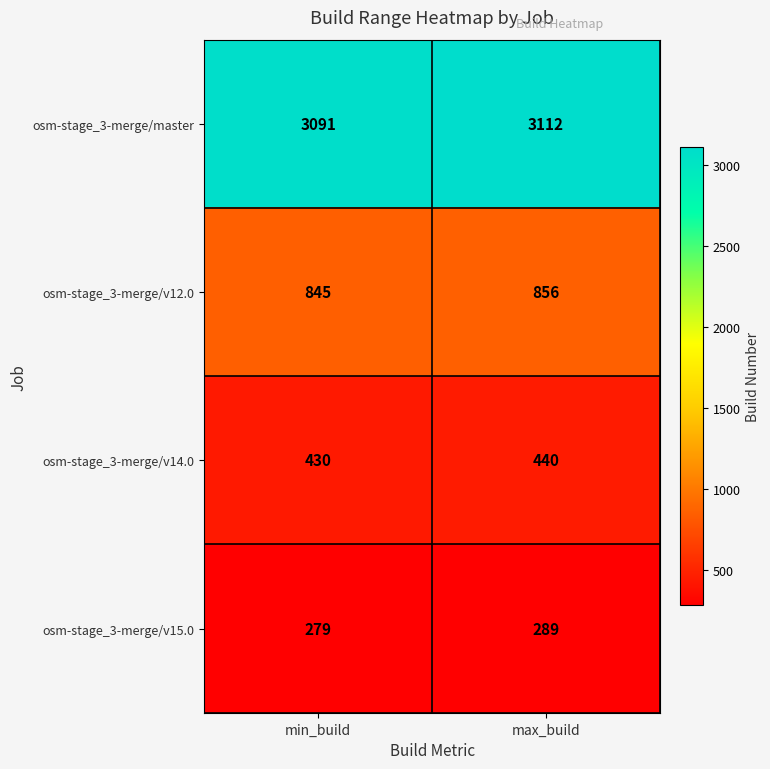

Between min_build and max_build, which series saw the biggest shift?

osm-stage_3-merge/master